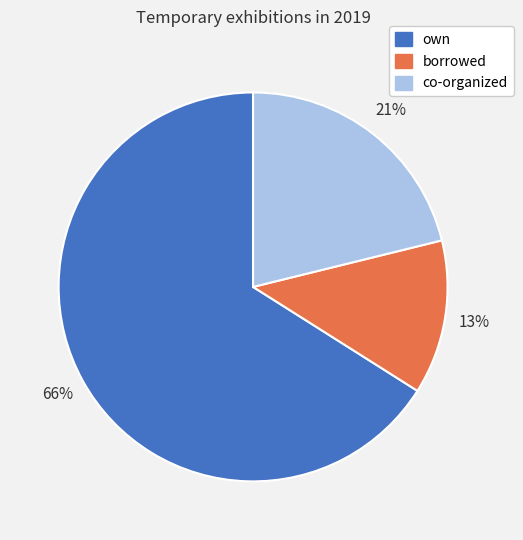

The own slice represents 66% of the pie. True or false?

True